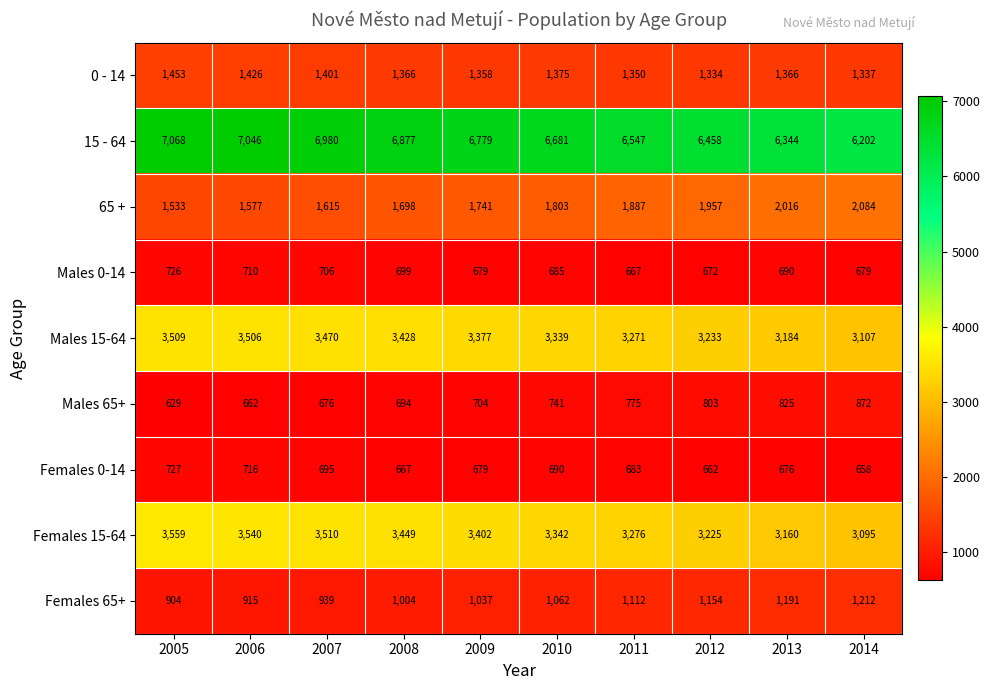

What is the total value across all series at 2013?

19452